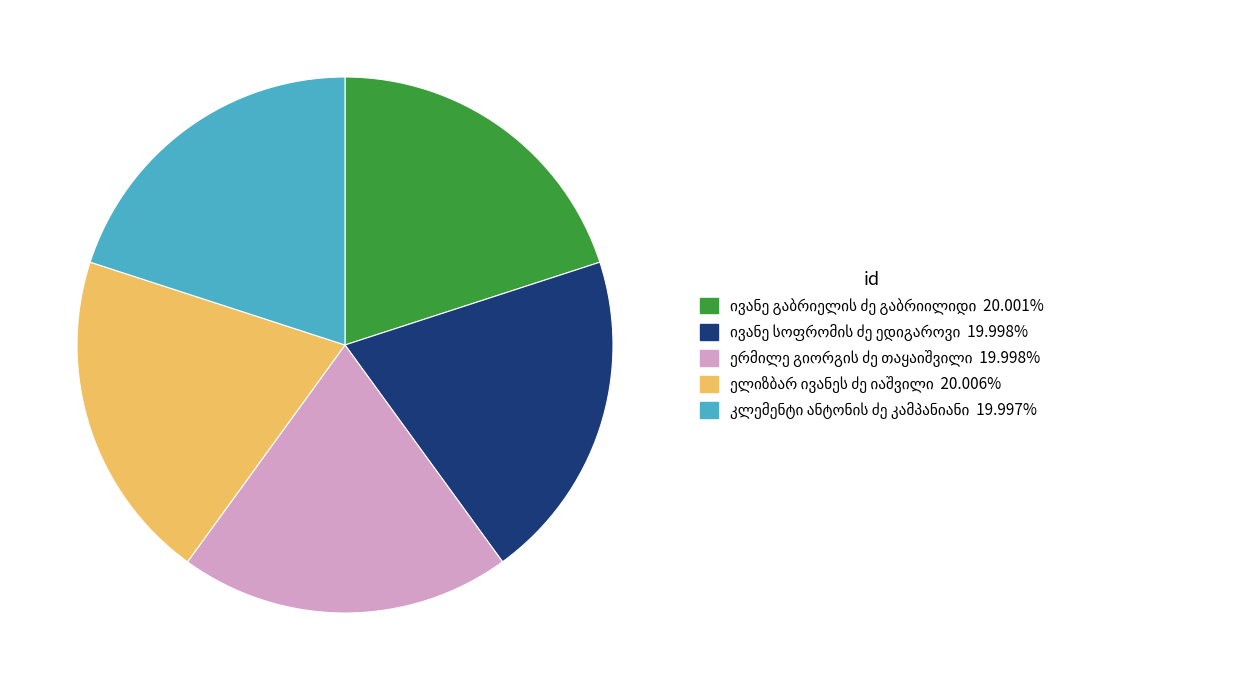

Is there any slice that represents more than half of the pie?

No